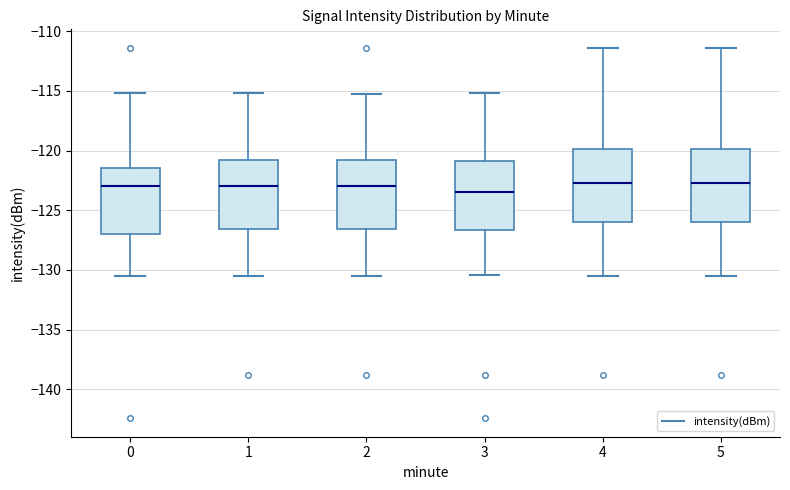

Reading left to right, read every box against the y-axis: the position of its median line, the range the box covers, and the ends of its whiskers. The values are not printed on the chart, so give them approximately, as read against the axis.

0: median -123.0, box -127.0 to -121.5, whiskers -130.5 to -115.0
1: median -123.0, box -126.5 to -121.0, whiskers -130.5 to -115.0
2: median -123.0, box -126.5 to -121.0, whiskers -130.5 to -115.5
3: median -123.5, box -126.5 to -121.0, whiskers -130.5 to -115.0
4: median -122.5, box -126.0 to -120.0, whiskers -130.5 to -111.5
5: median -122.5, box -126.0 to -120.0, whiskers -130.5 to -111.5